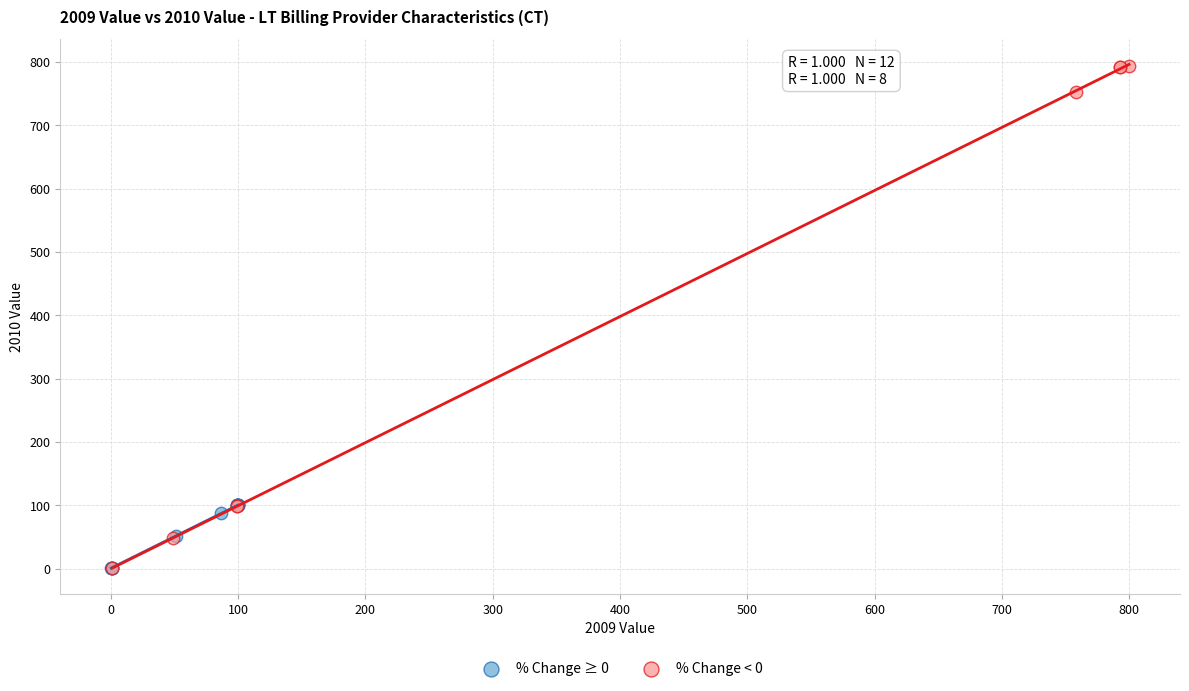

Which series contains the highest Y value?

% Change < 0